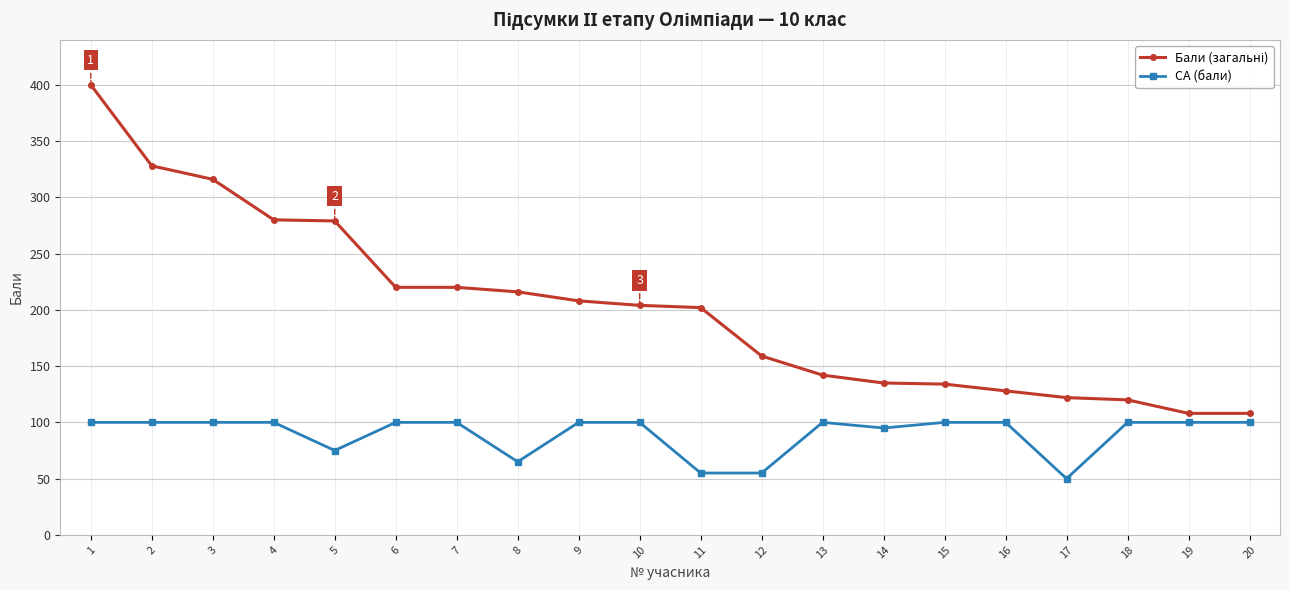

What is the difference between the highest and lowest values at 2?

228